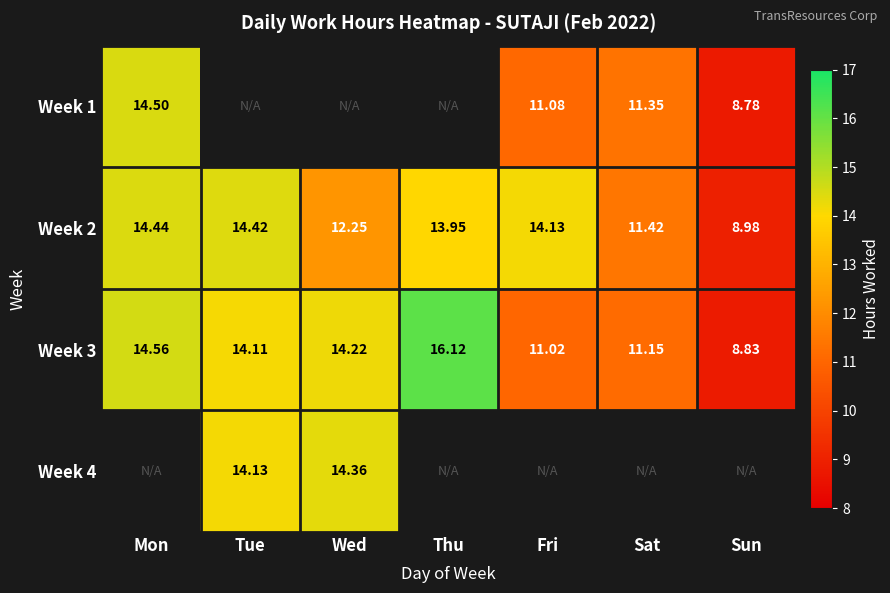

What is the maximum value for Week 3?

16.1